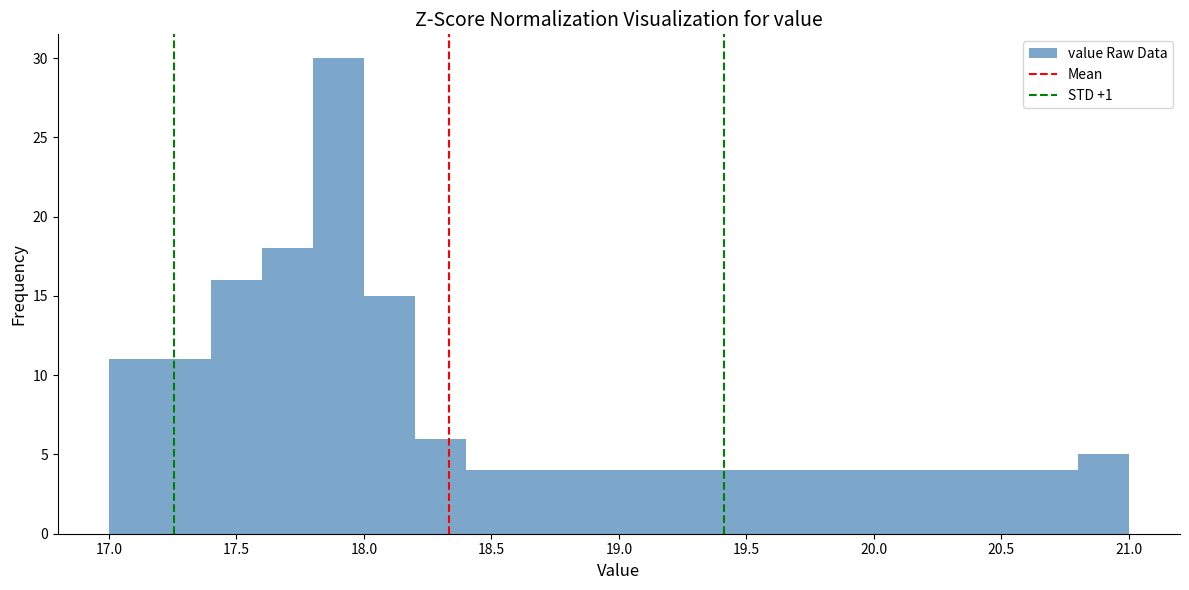

Reading left to right, list every bar in this chart as the range it spans on the x-axis followed by its height. The values are not printed on the chart, so give them approximately, as read against the axis.

17.0 to 17.2: 11
17.2 to 17.4: 11
17.4 to 17.6: 16
17.6 to 17.8: 18
17.8 to 18.0: 30
18.0 to 18.2: 15
18.2 to 18.4: 6
18.4 to 18.6: 4
18.6 to 18.8: 4
18.8 to 19.0: 4
19.0 to 19.2: 4
19.2 to 19.4: 4
19.4 to 19.6: 4
19.6 to 19.8: 4
19.8 to 20.0: 4
20.0 to 20.2: 4
20.2 to 20.4: 4
20.4 to 20.6: 4
20.6 to 20.8: 4
20.8 to 21.0: 5